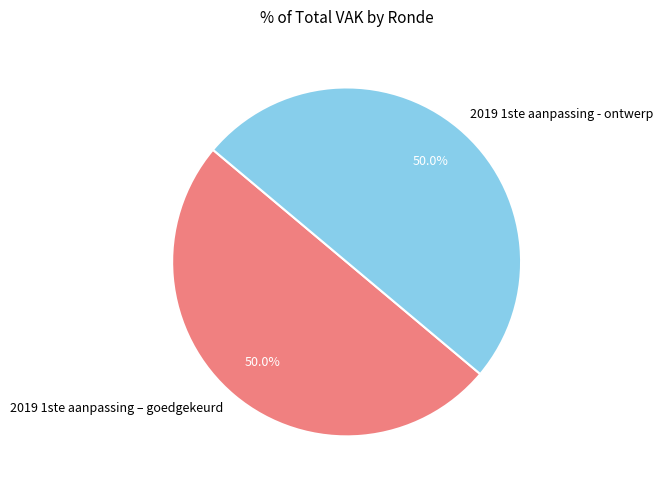

What is the total percentage of 2019 1ste aanpassing - ontwerp and 2019 1ste aanpassing – goedgekeurd?

100.0%